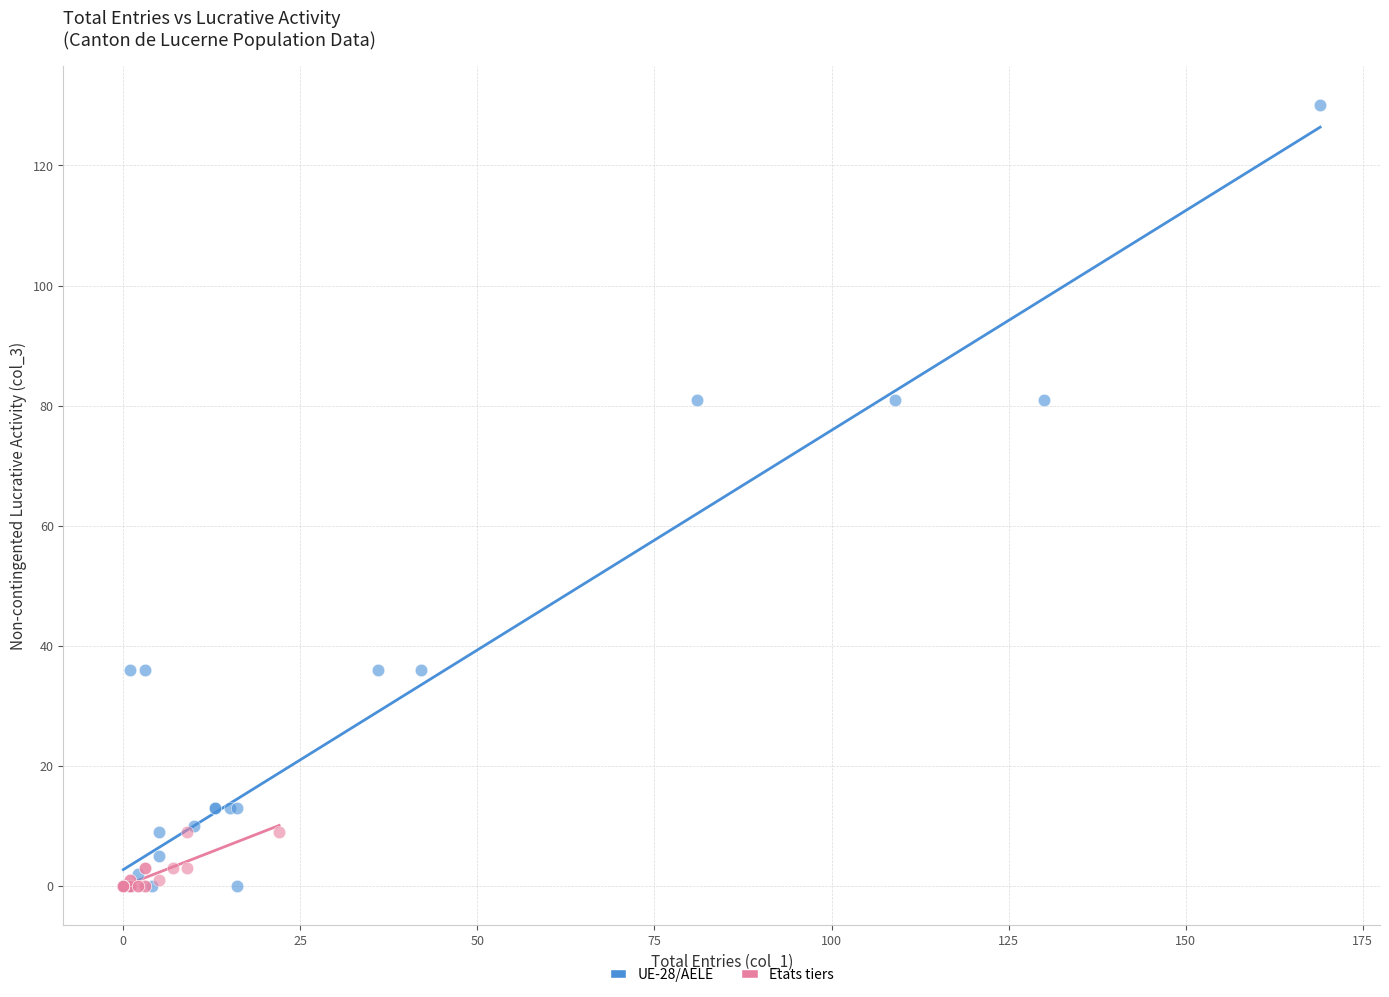

Which series contains the highest Y value?

UE-28/AELE